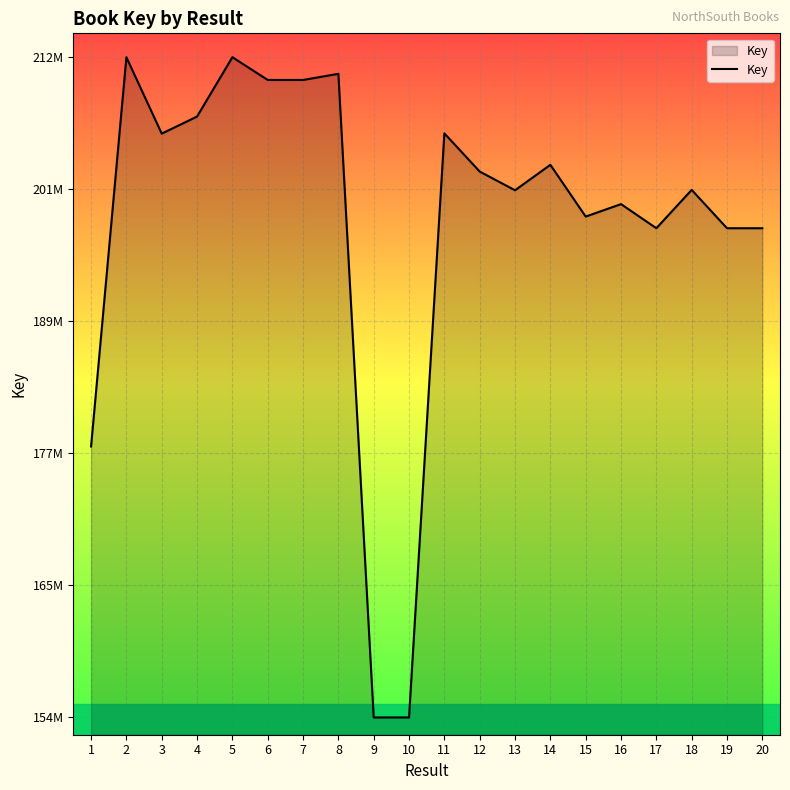

Does the chart display data point markers on the line(s)?

No